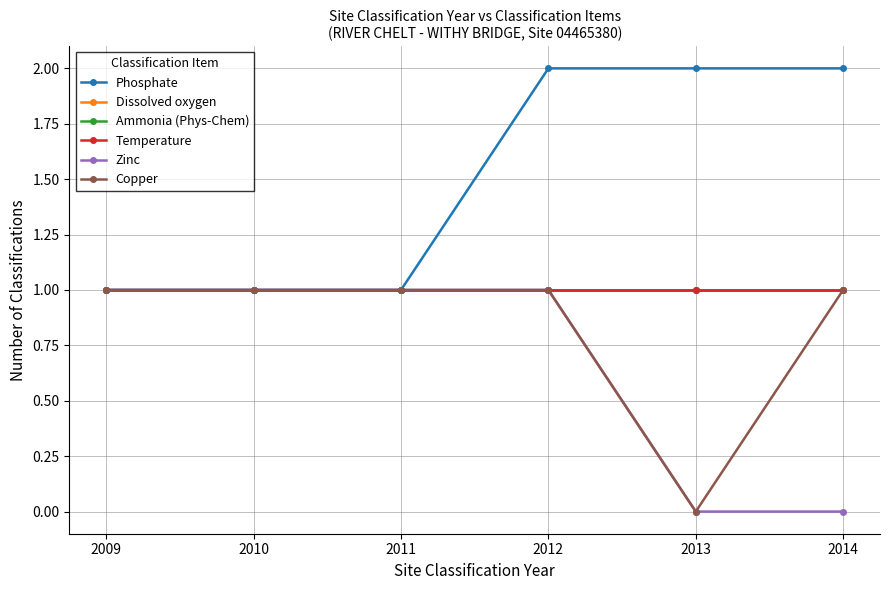

Does the chart have visible grid lines?

Yes